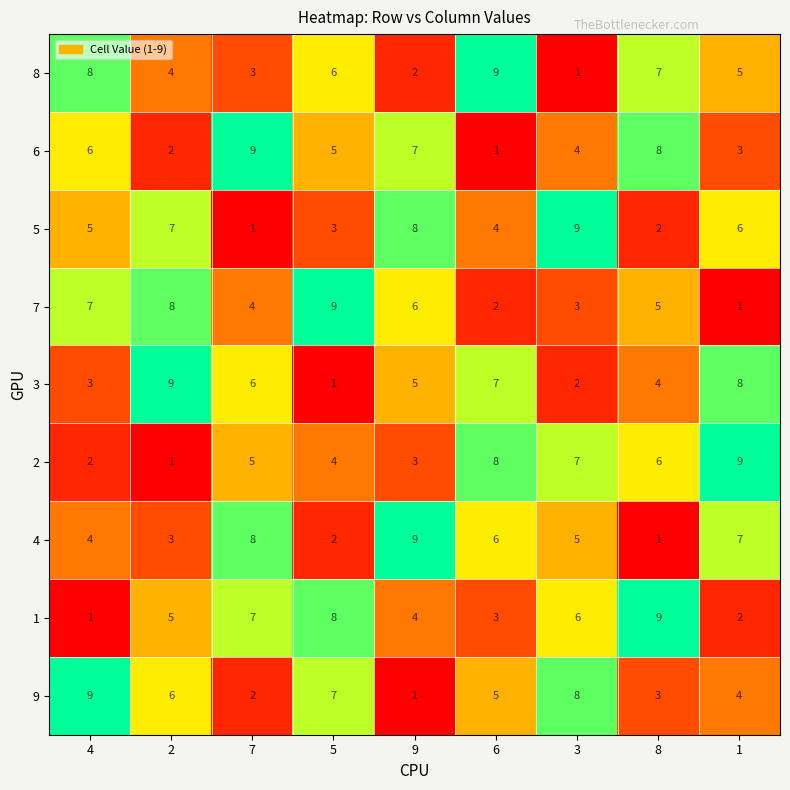

How many distinct data groups are displayed?

9